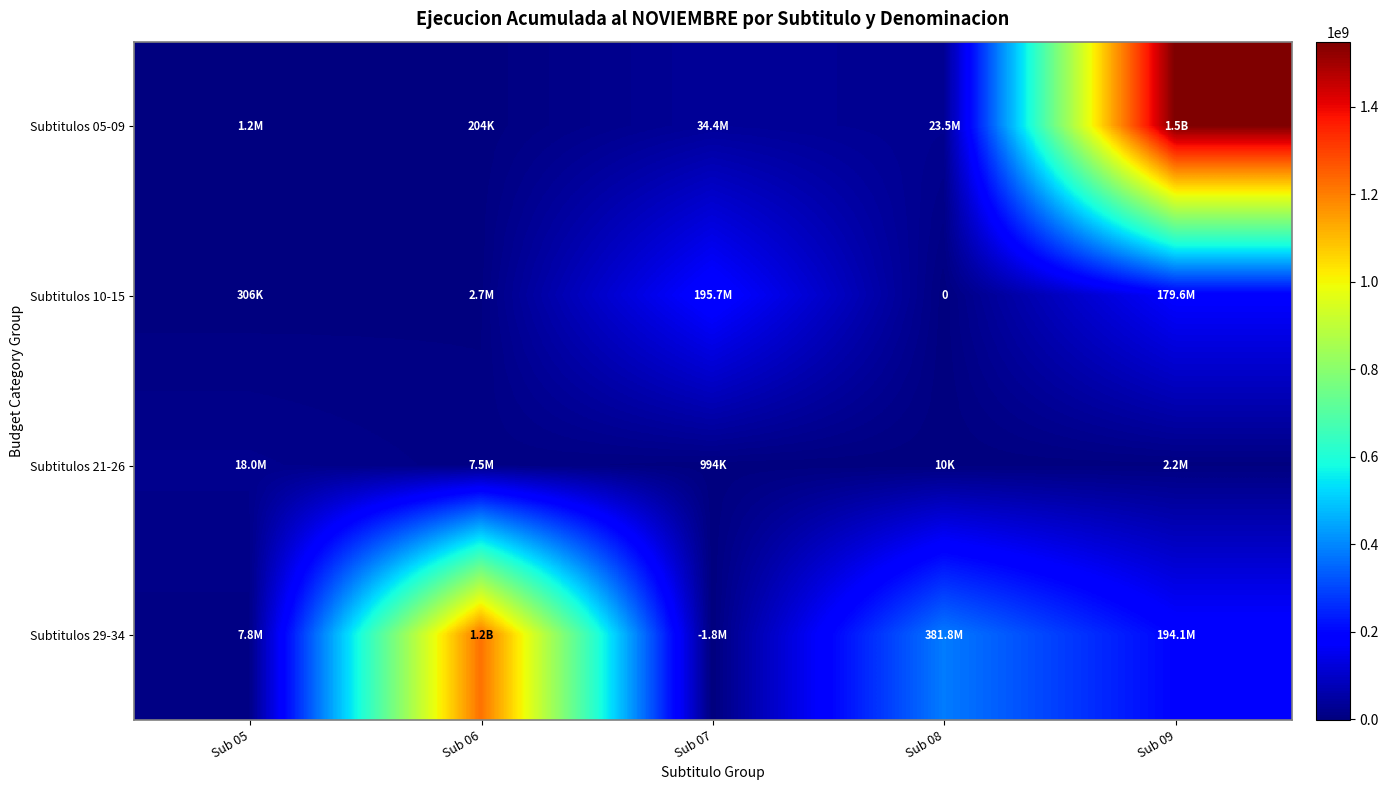

What is the sum of all Subtitulos 21-26 values?

28645671